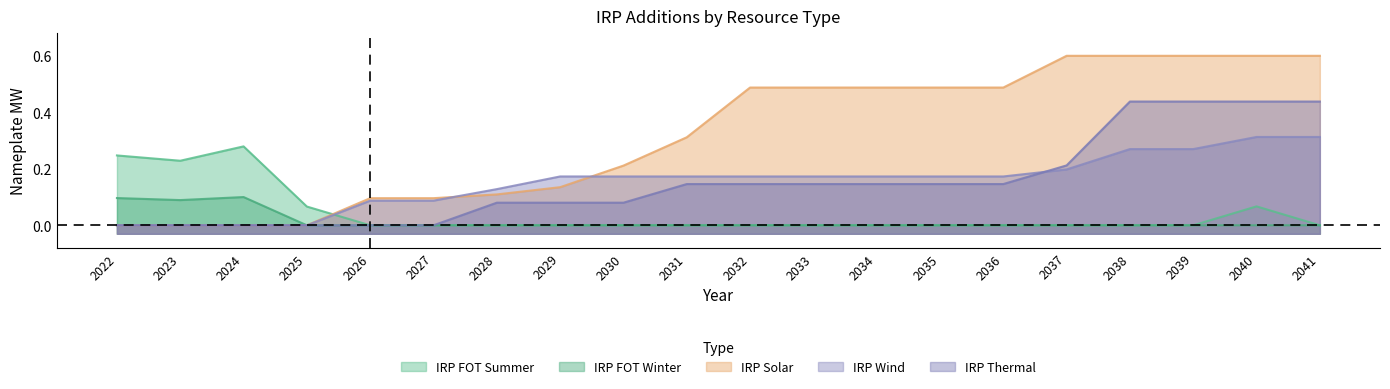

True or false: IRP FOT Summer and IRP Thermal intersect in this chart.

False